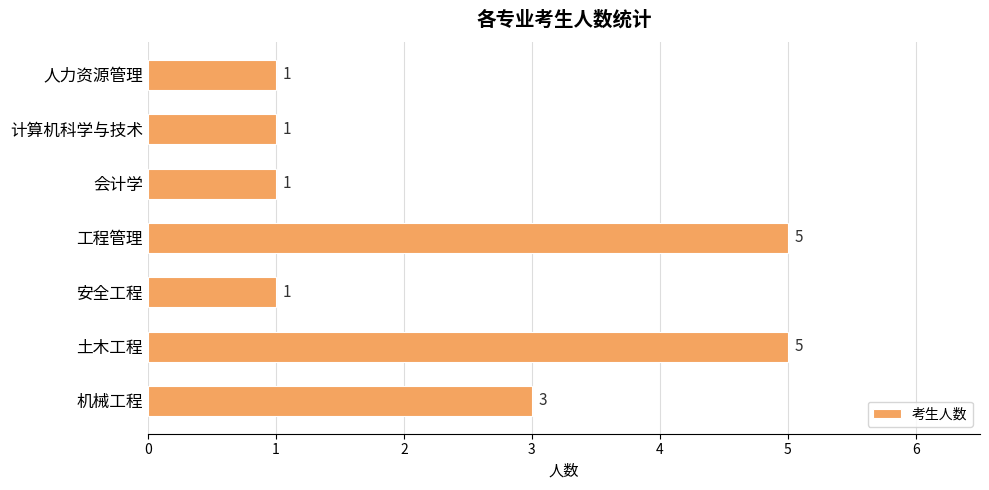

Reading bottom to top, what are all the values shown in this chart?

机械工程=3	土木工程=5	安全工程=1	工程管理=5	会计学=1	计算机科学与技术=1	人力资源管理=1